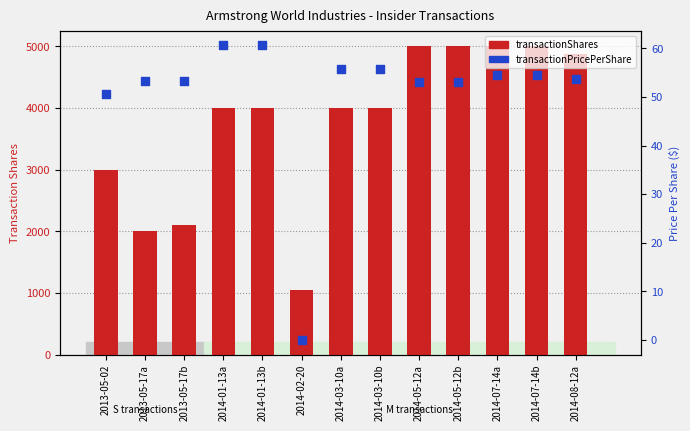

At which category is the sum across all series the highest?

2014-07-14a